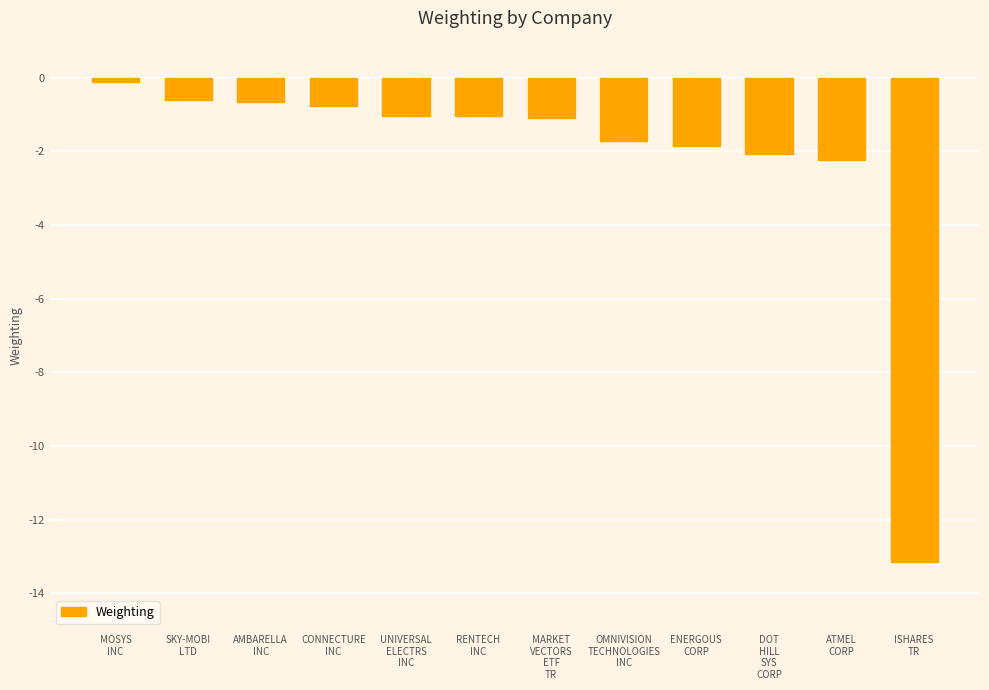

What is the value of the 6th bar from the left?

-1.1